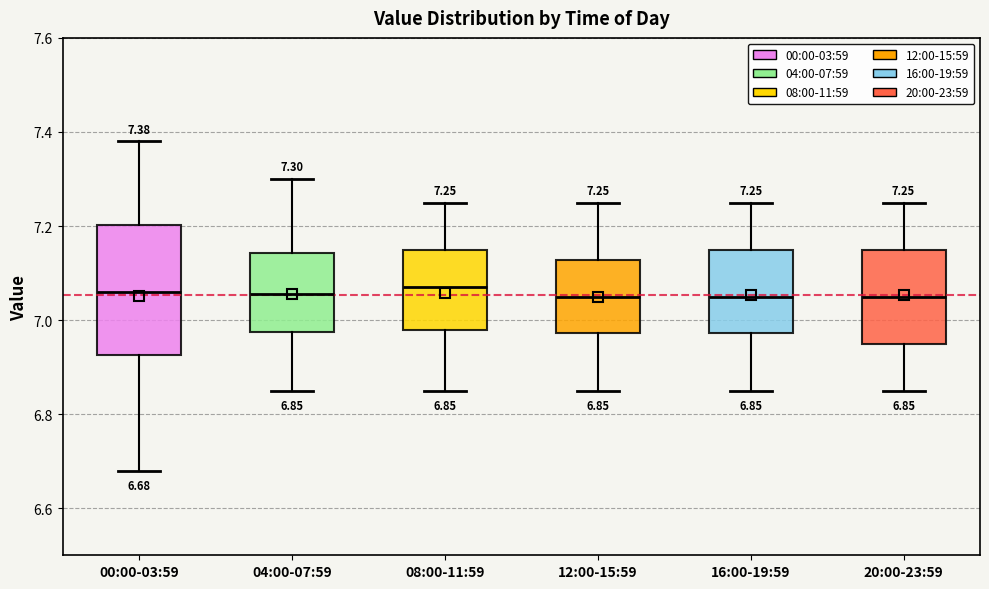

Which box is the tallest, from its lower edge to its upper edge?

00:00-03:59